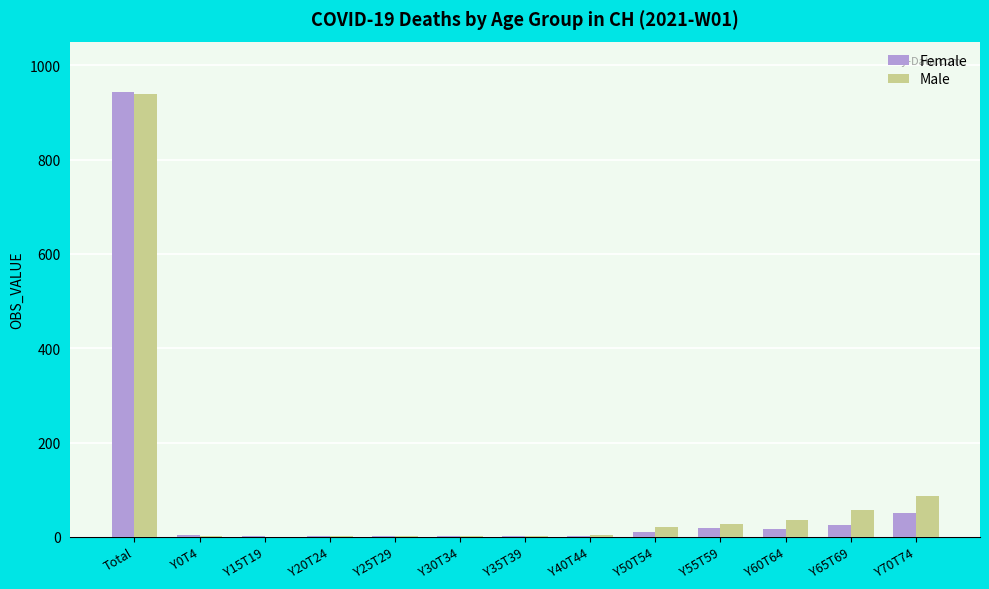

At which category is the sum across all series the highest?

Total